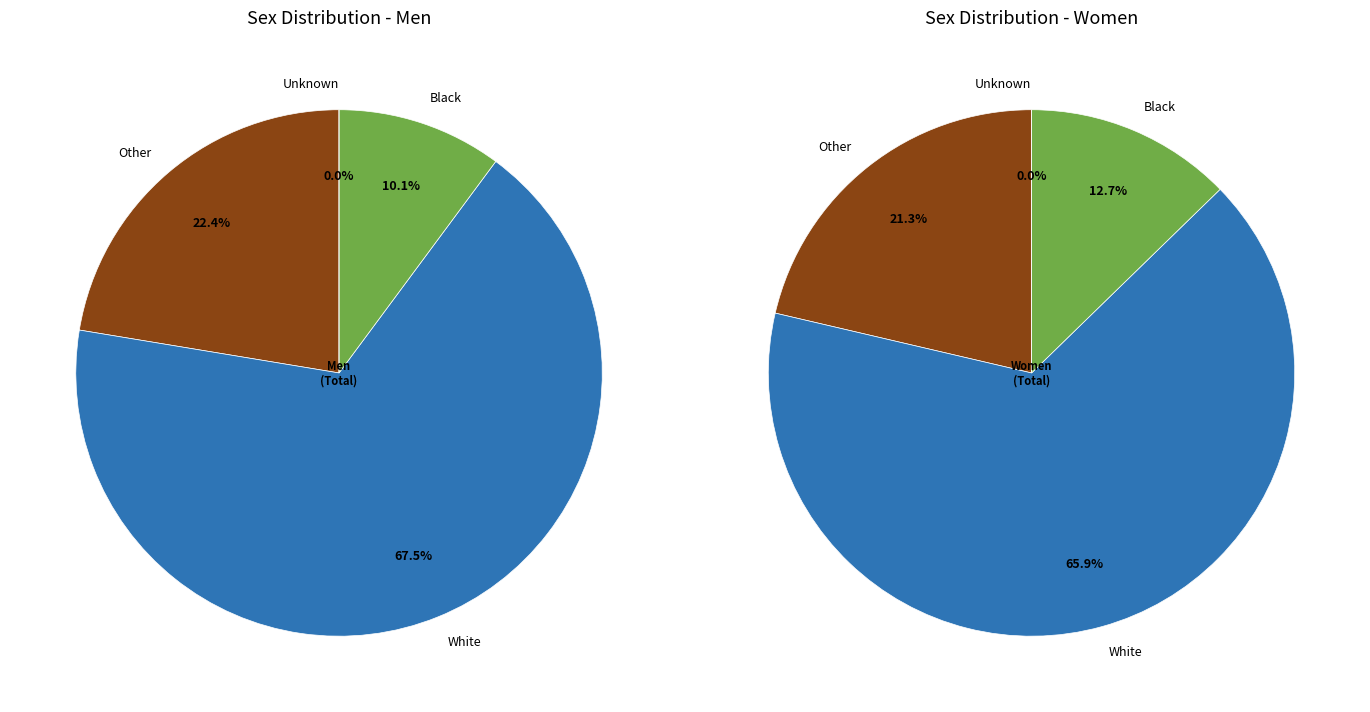

Does Women represent more than half of the total?

No